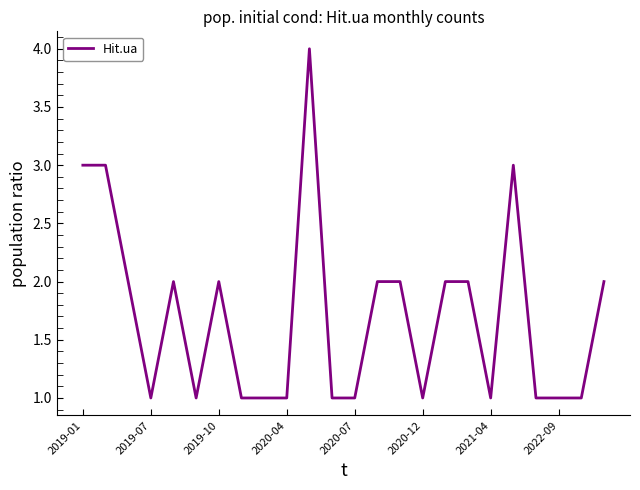

True or false: the data has more than 1 interior local peaks.

True